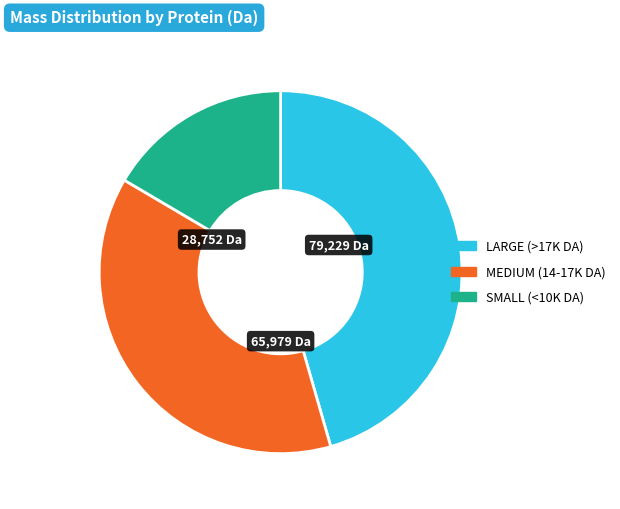

Is there a majority slice in this chart?

No